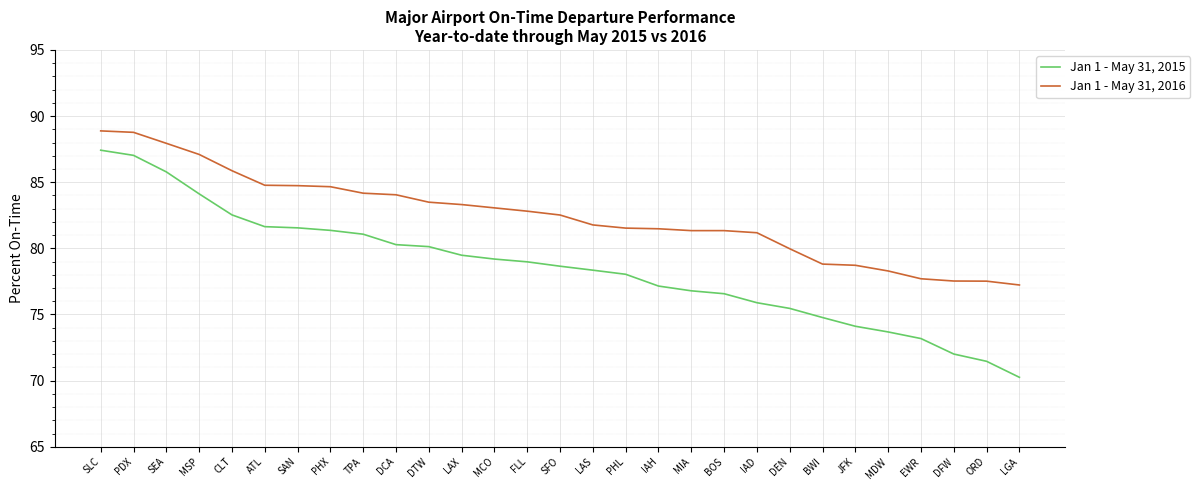

What is the greatest value displayed?

88.9